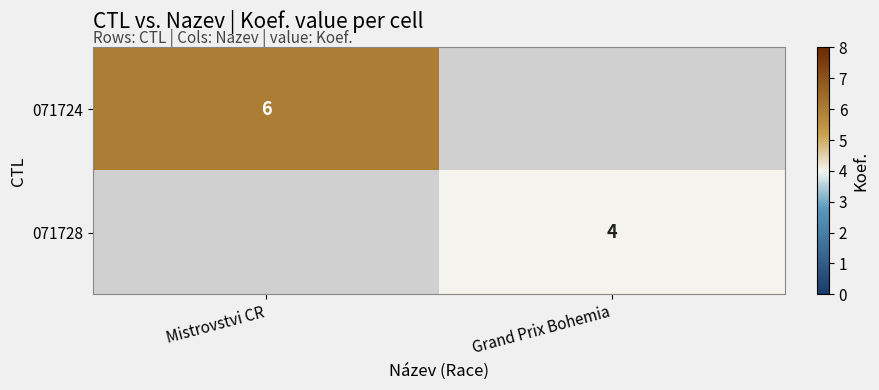

The 071724 series shows 4 at Mistrovstvi CR. True or false?

False